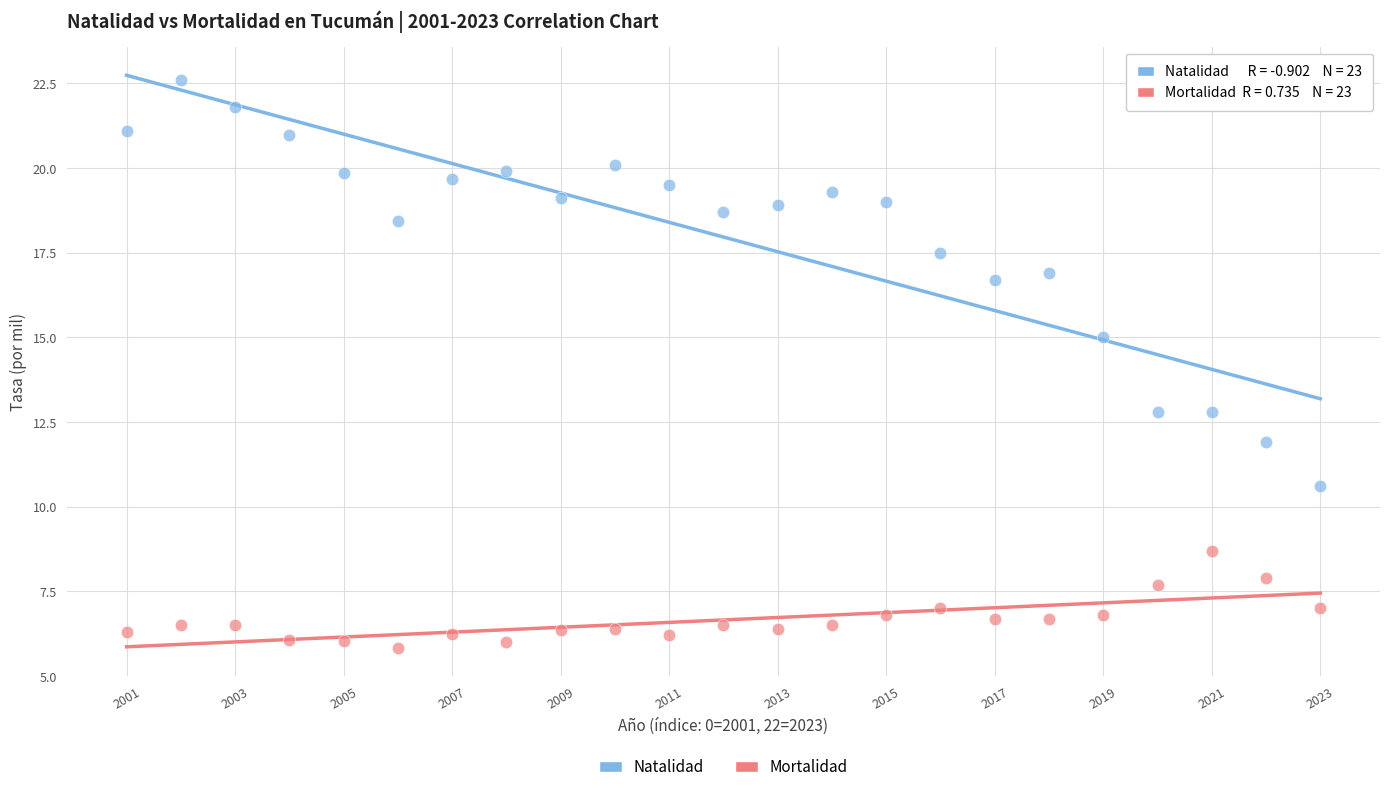

Across all data points, what is the range of Y values (max minus min)?

16.8